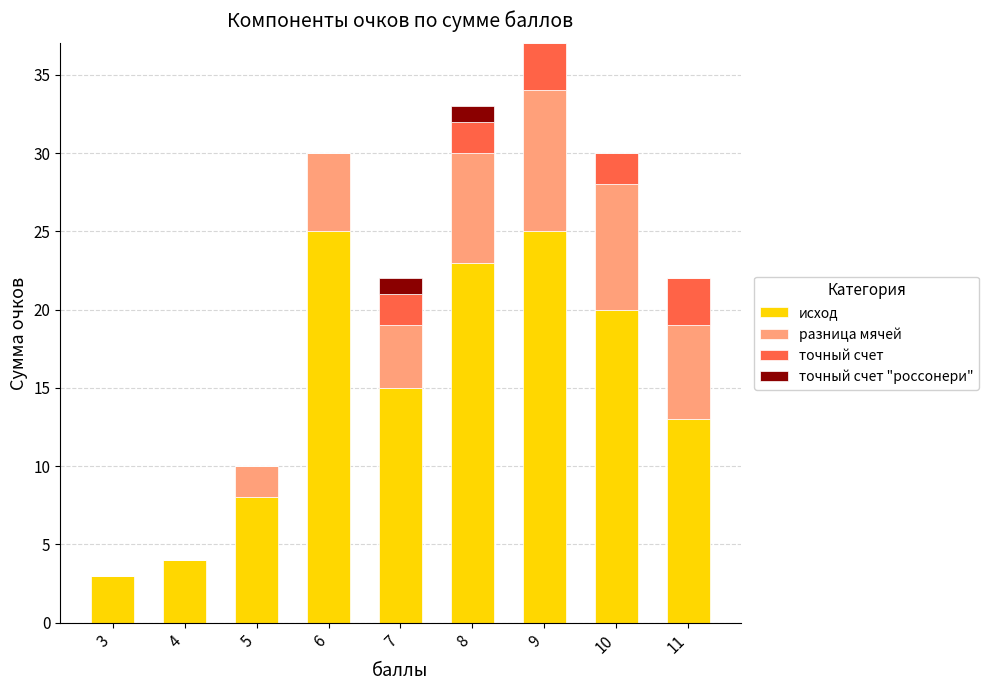

What is the highest value of the исход series?

25